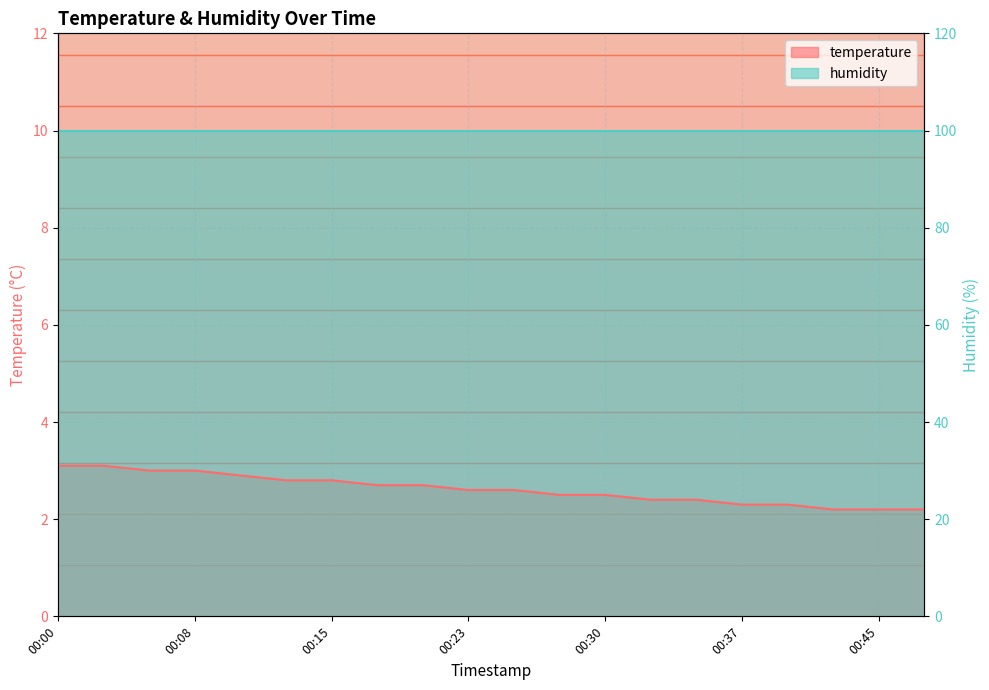

What is the approximate value at 00:42?

2.2